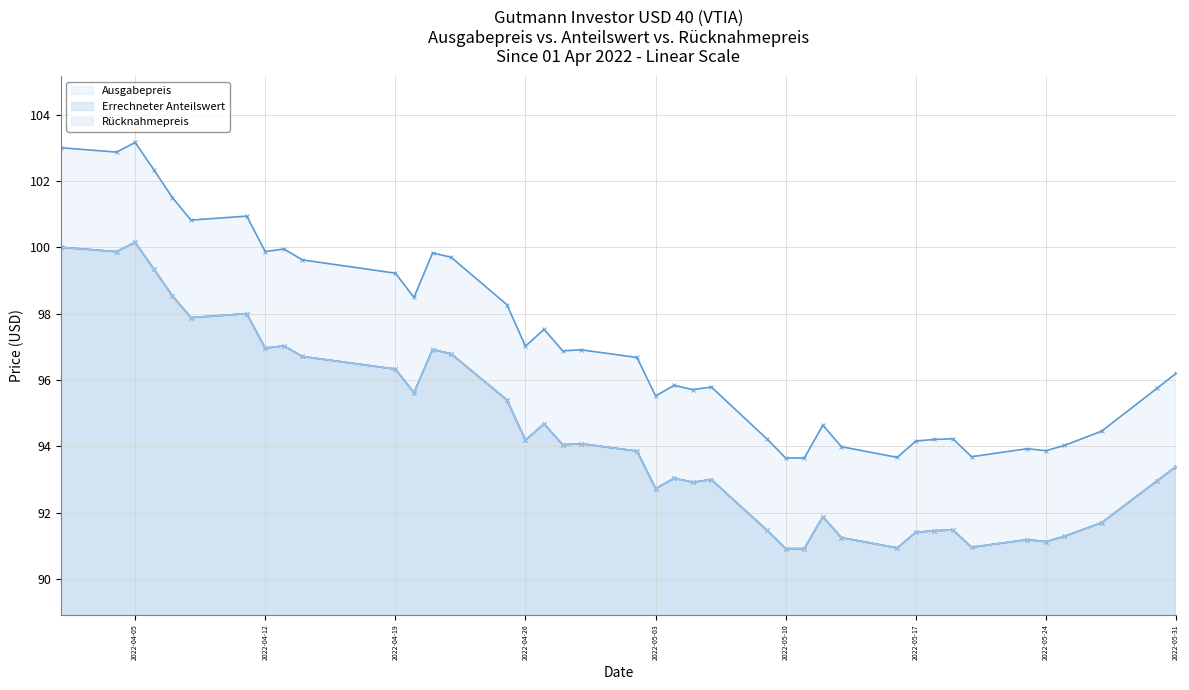

Reading left to right, transcribe all the data shown in this chart.

Ausgabepreis: 103.0	102.9	103.2	102.3	101.5	100.8	100.9	99.9	100.0	99.6	99.2	98.5	99.8	99.7	98.3	97.0	97.5	96.9	96.9	96.7	95.5	95.8	95.7	95.8	94.2	93.7	93.7	94.6	94.0	93.7	94.2	94.2	94.2	93.7	93.9	93.9	94.0	94.5	95.8	96.2
Errechneter Anteilswert: 100.0	99.9	100.2	99.3	98.5	97.9	98.0	97.0	97.0	96.7	96.3	95.6	96.9	96.8	95.4	94.2	94.7	94.0	94.1	93.9	92.7	93.0	92.9	93.0	91.5	90.9	90.9	91.9	91.2	90.9	91.4	91.5	91.5	91.0	91.2	91.1	91.3	91.7	93.0	93.4
Rücknahmepreis: 100.0	99.9	100.2	99.3	98.5	97.9	98.0	97.0	97.0	96.7	96.3	95.6	96.9	96.8	95.4	94.2	94.7	94.0	94.1	93.9	92.7	93.0	92.9	93.0	91.5	90.9	90.9	91.9	91.2	90.9	91.4	91.5	91.5	91.0	91.2	91.1	91.3	91.7	93.0	93.4